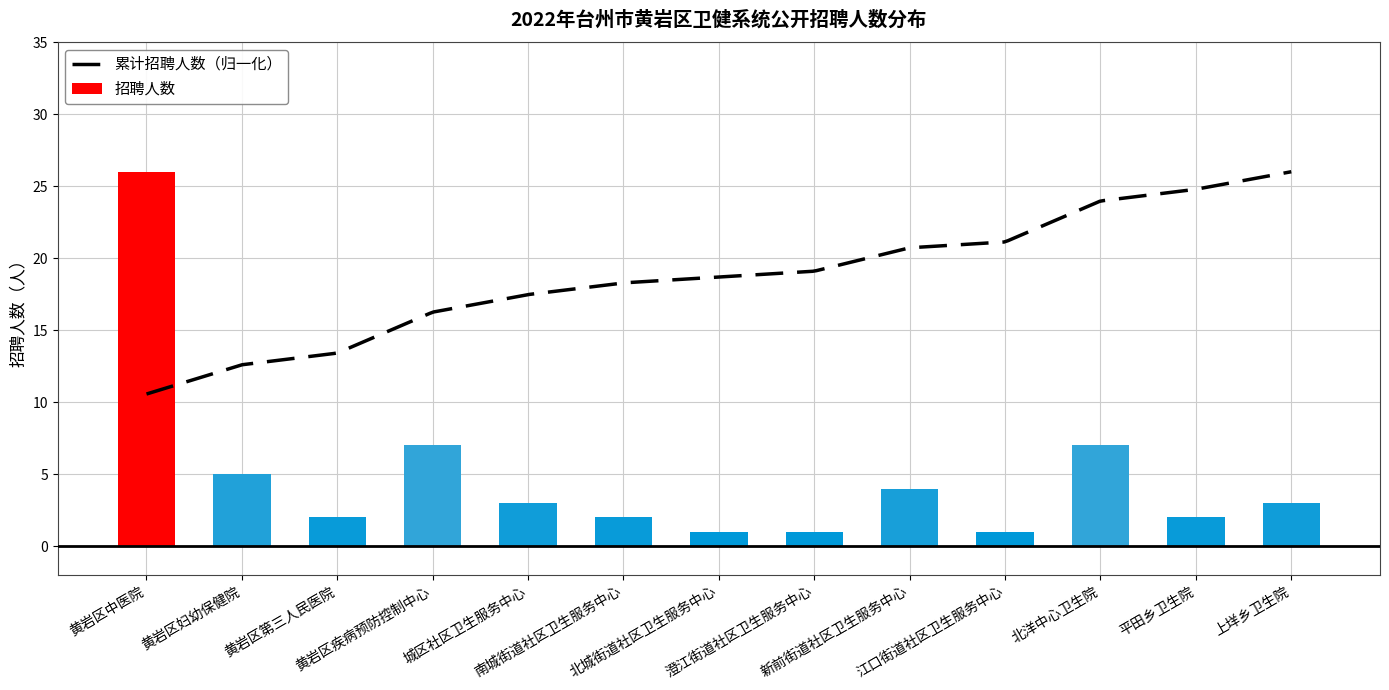

Where does the data first go above 3?

黄岩区中医院